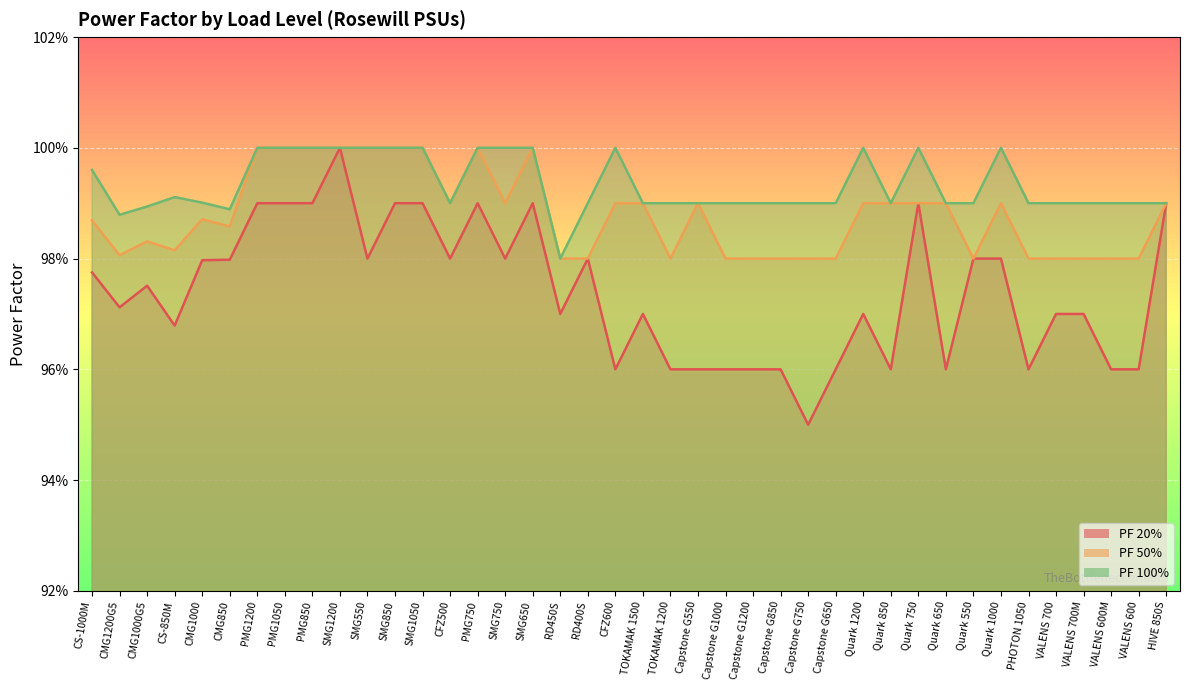

Where is PF 50% nearest to the value 0?

RD450S